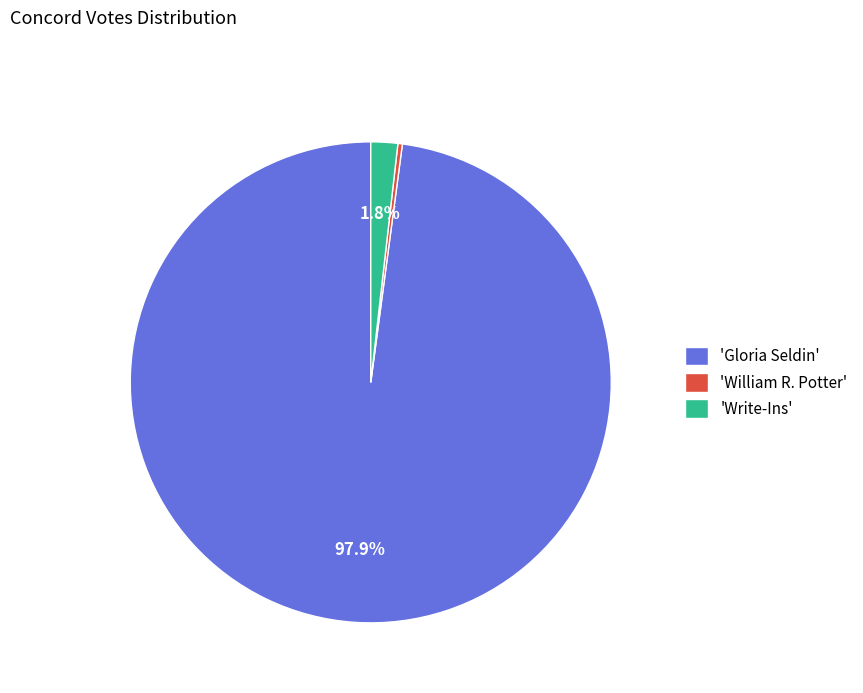

What portion of the pie excludes 'Write-Ins'?

98.2%